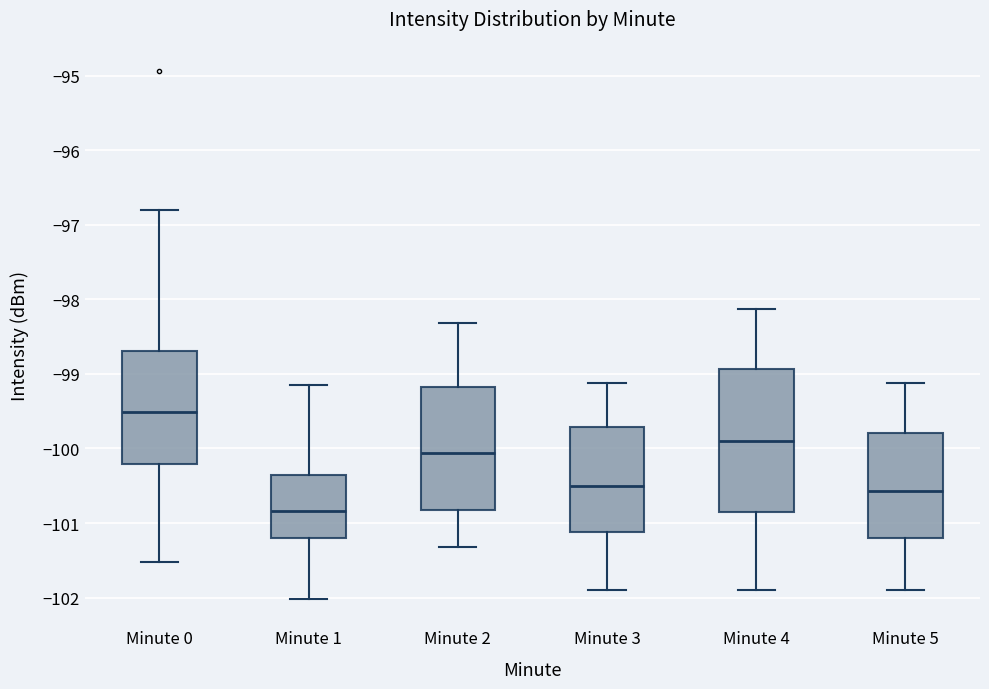

Where does the upper whisker of the box for Minute 2 end on the y-axis? The values are not printed on the chart, so give them approximately, as read against the axis.

-98.3